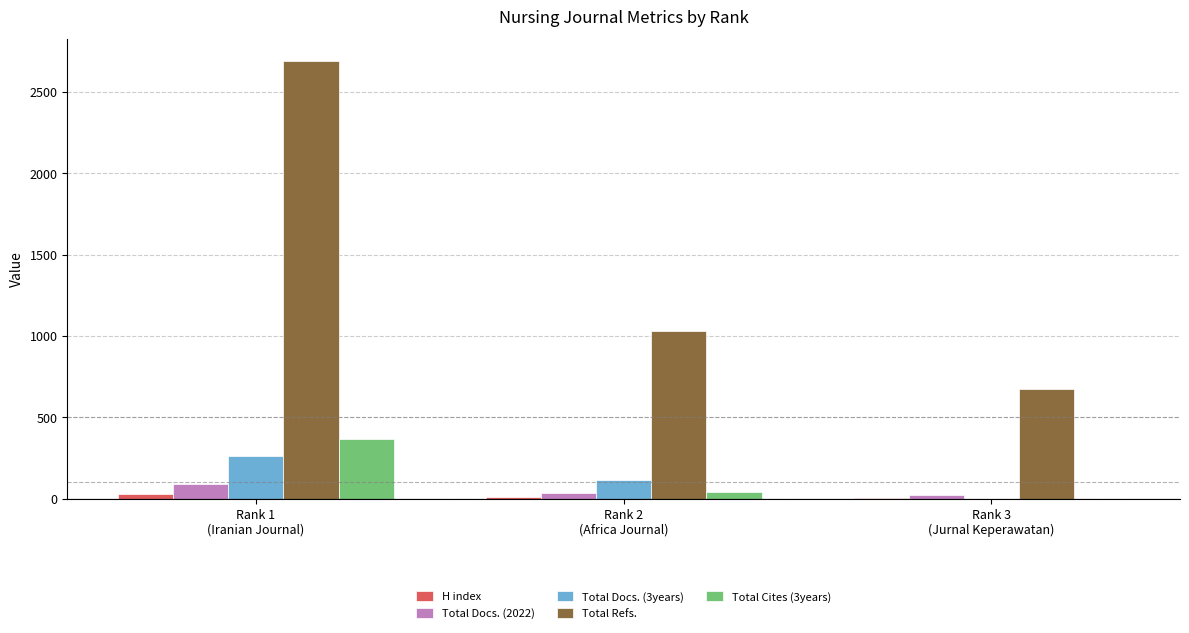

Count the Total Cites (3years) values in the range 0 to 368.

3